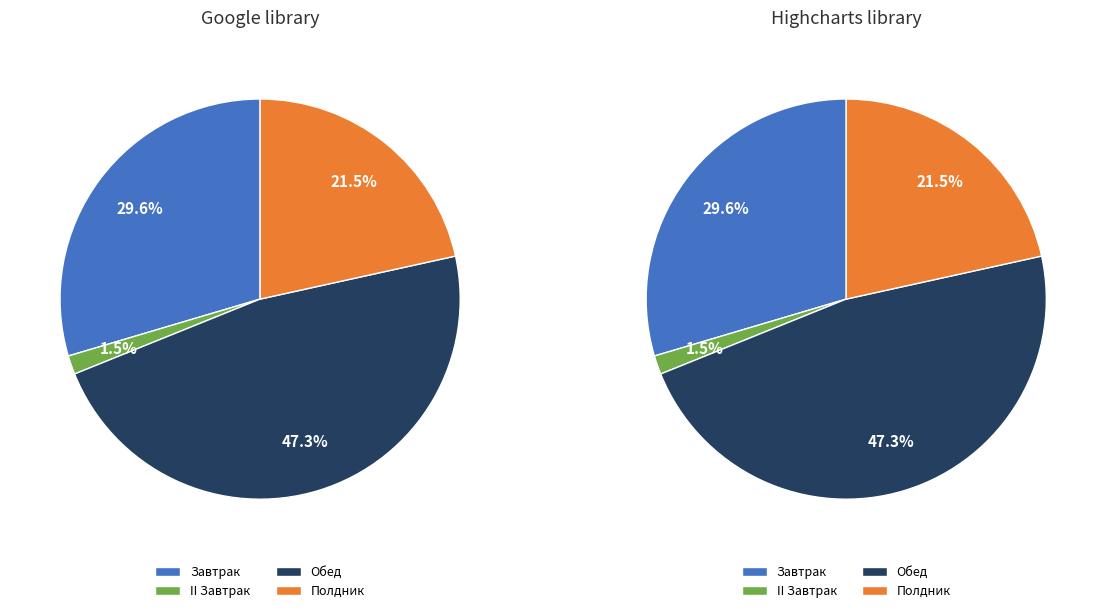

To the nearest percent, what is the combined percentage of Обед and Завтрак?

77%